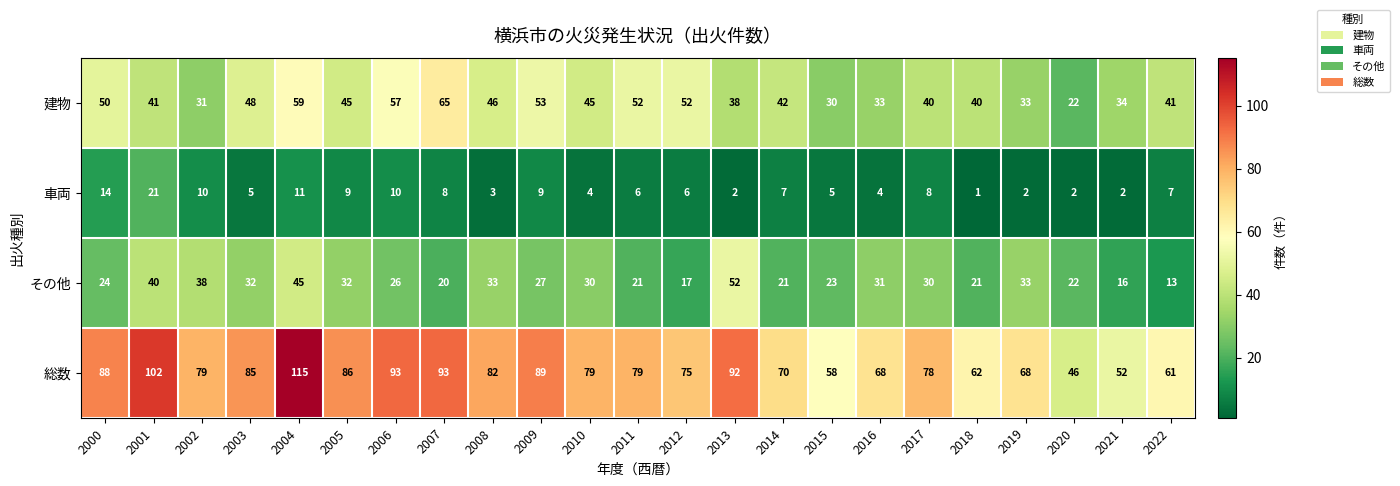

Which series has the largest total across all categories?

総数